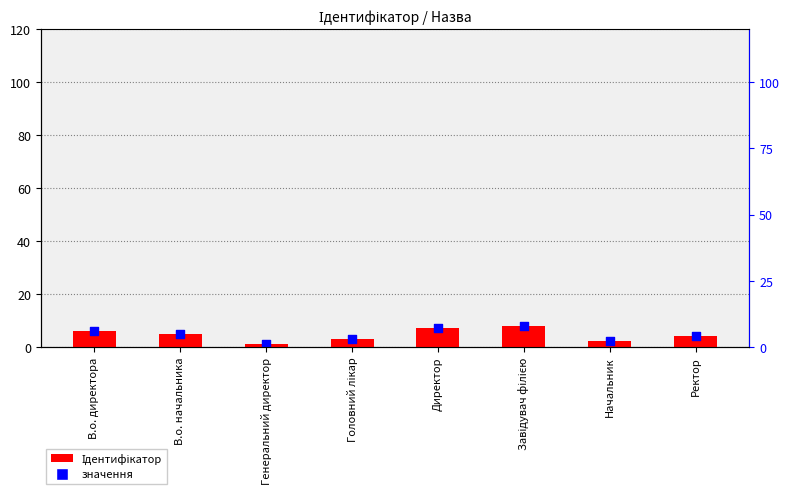

Is the value of Ідентифікатор at Директор greater than the value of значення at В.о. начальника?

Yes